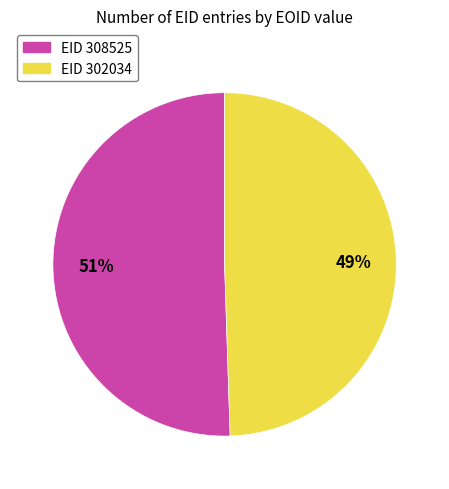

To the nearest percent, what is the average slice percentage?

50%